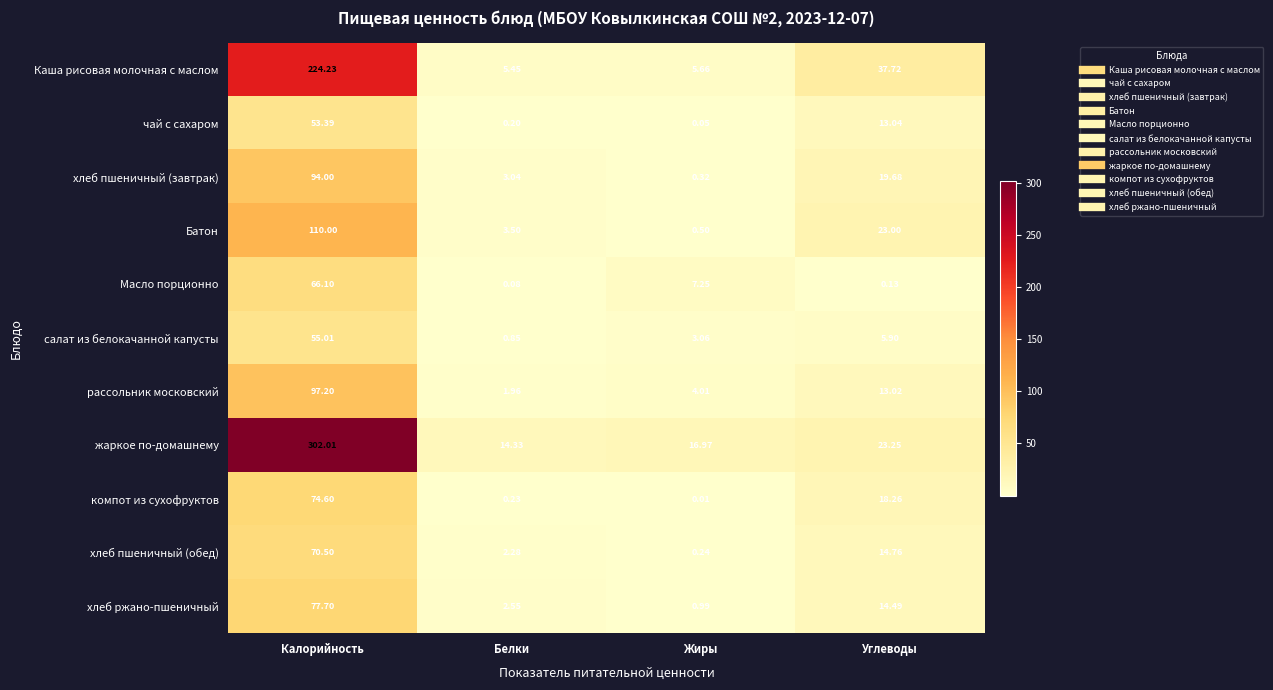

Rank the categories by салат из белокачанной капусты value from highest to lowest.

Калорийность, Углеводы, Жиры, Белки